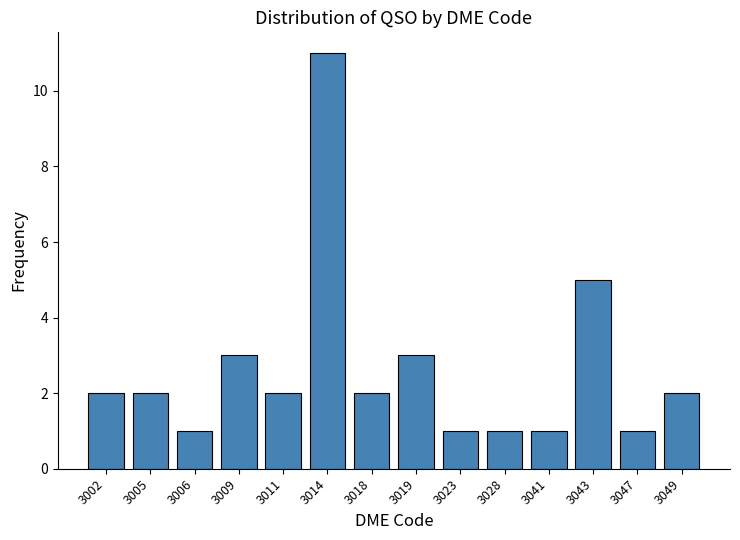

Reading left to right, transcribe all the data shown in this chart.

2	2	1	3	2	11	2	3	1	1	1	5	1	2